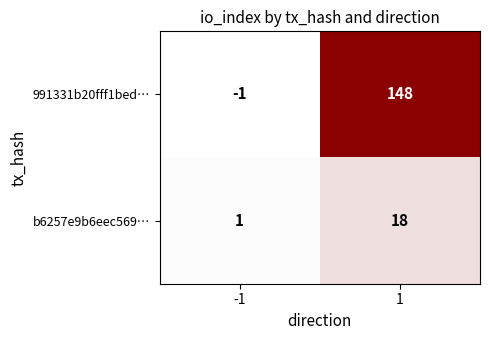

Which series has the largest total across all categories?

991331b20fff1bed…